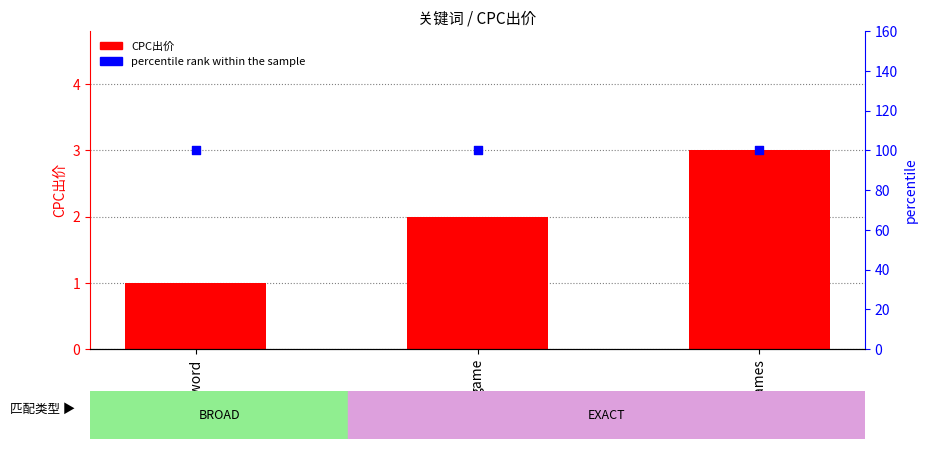

Which series reaches the minimum Y coordinate?

CPC出价